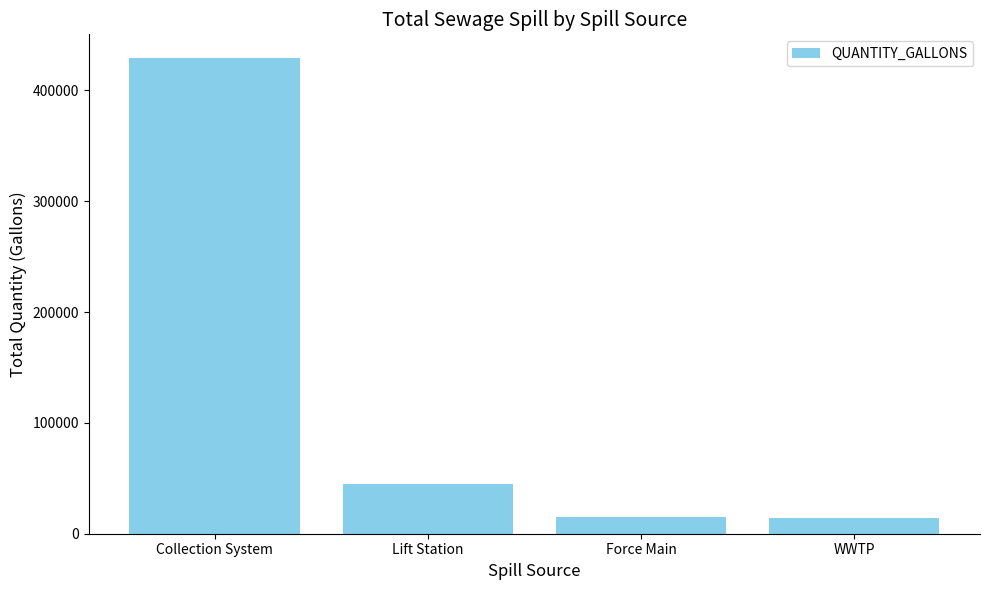

What is the value of the 3rd bar from the left?

15480